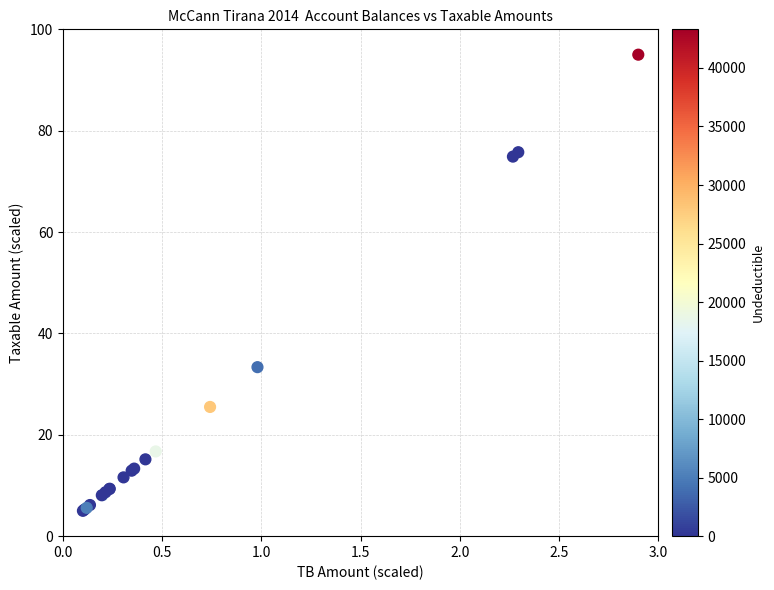

What Y value in the scatter plot is closest to 50?

33.3